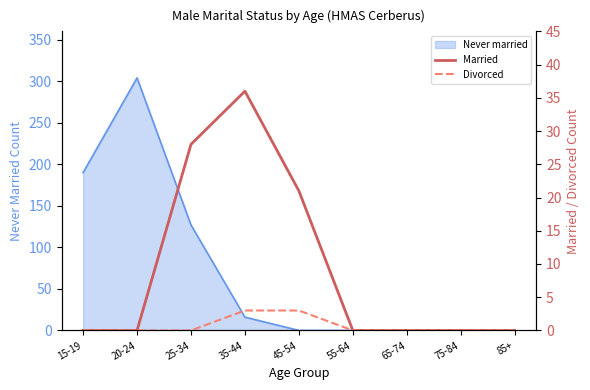

Which has a higher value, 25-34 or 65-74?

25-34